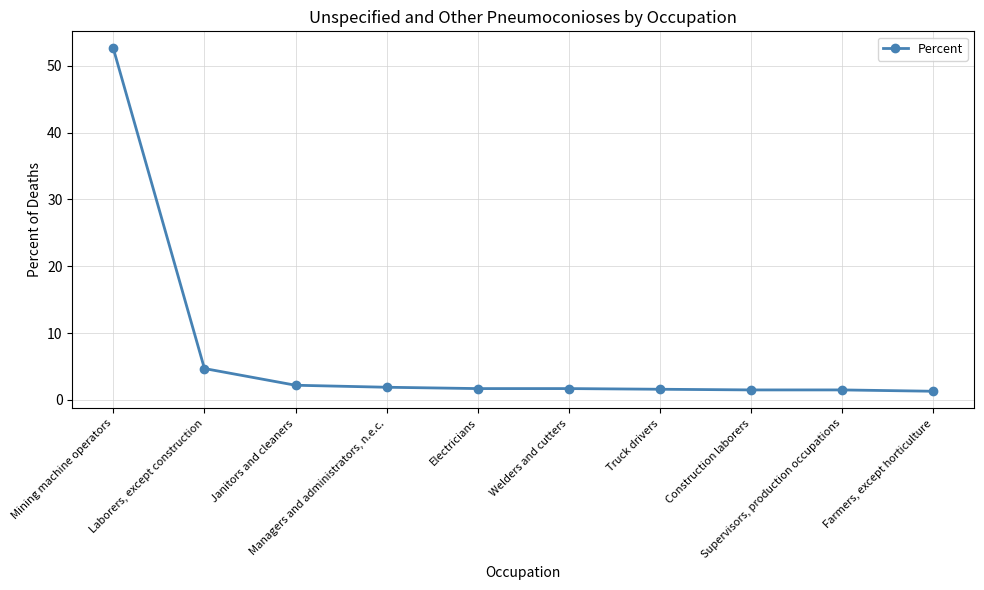

What is the greatest value displayed?

52.6